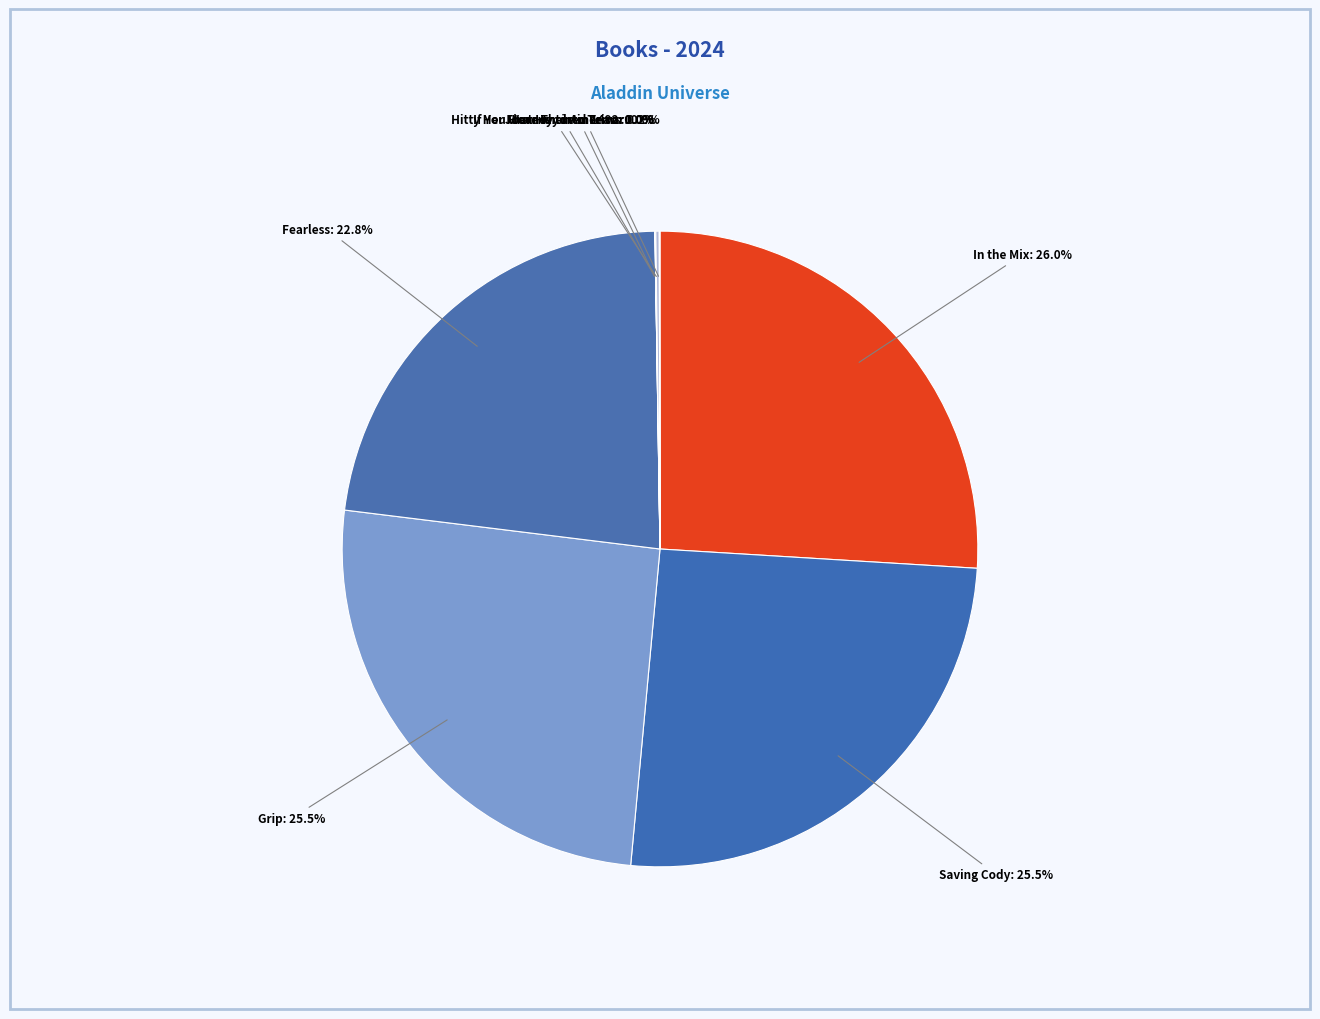

What percentage do In the Mix and Grip together represent?

51.5%